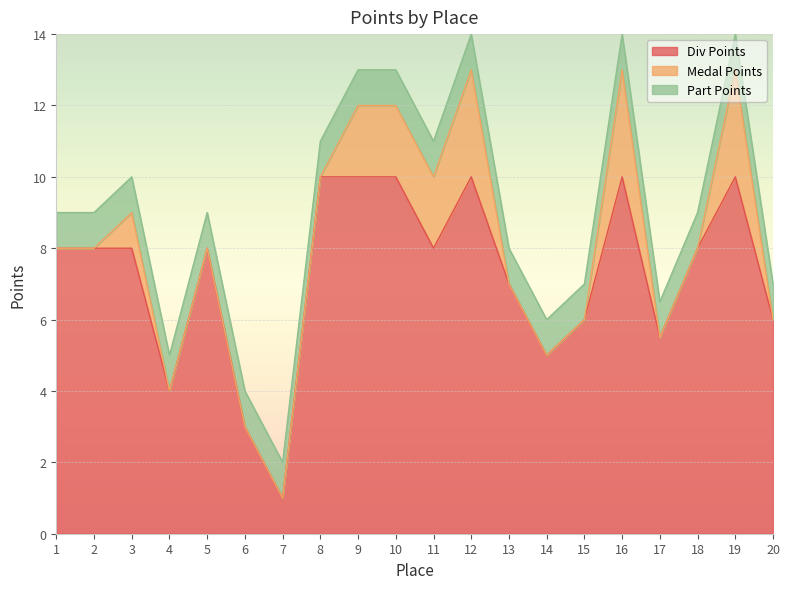

Which series changed the most between 3 and 15?

Div Points